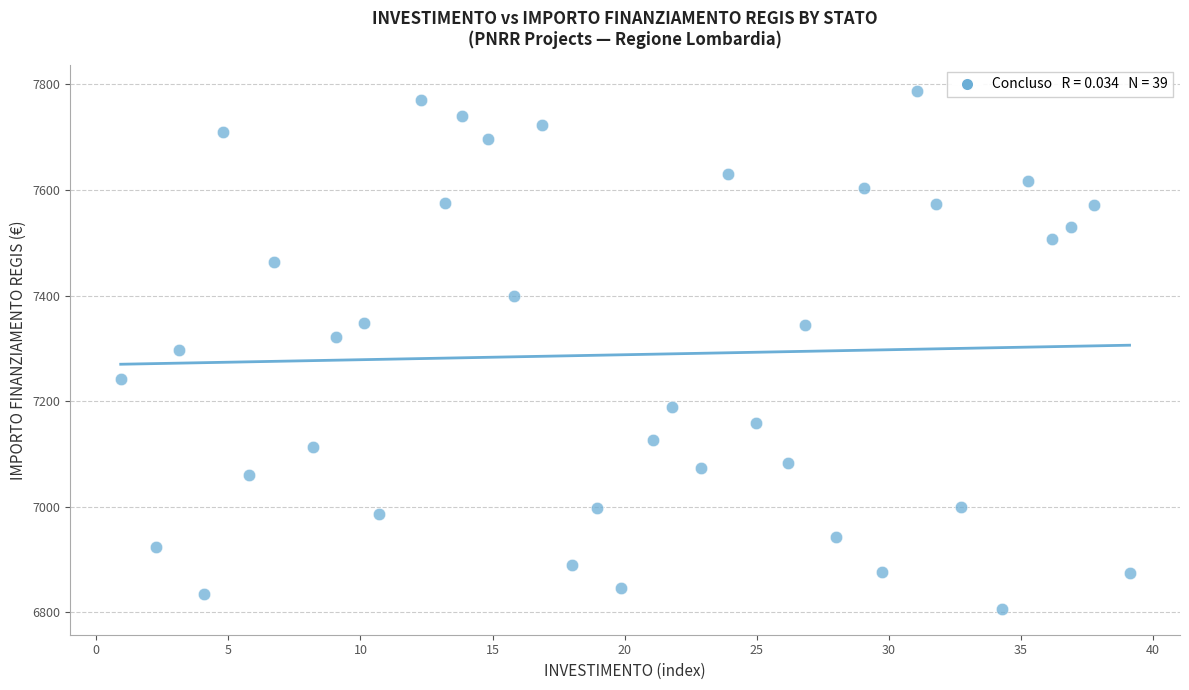

What is the range of X values (max minus min)?

38.2